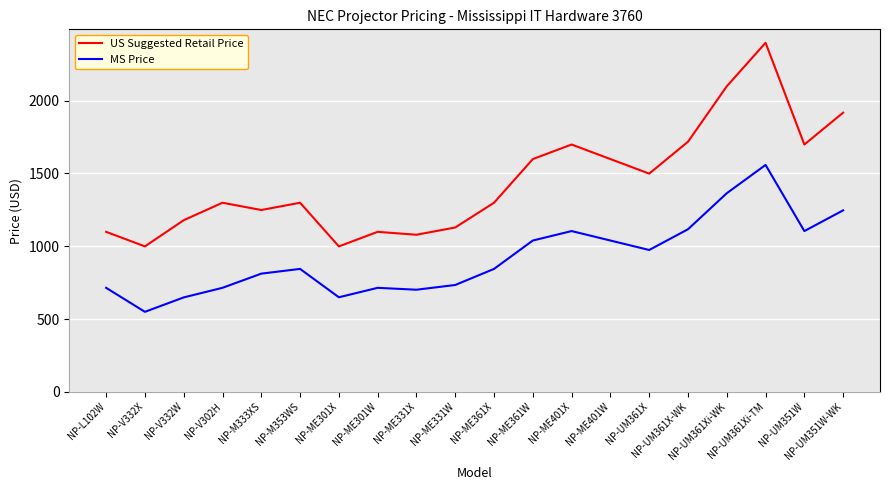

Which series has the widest spread of values?

US Suggested Retail Price